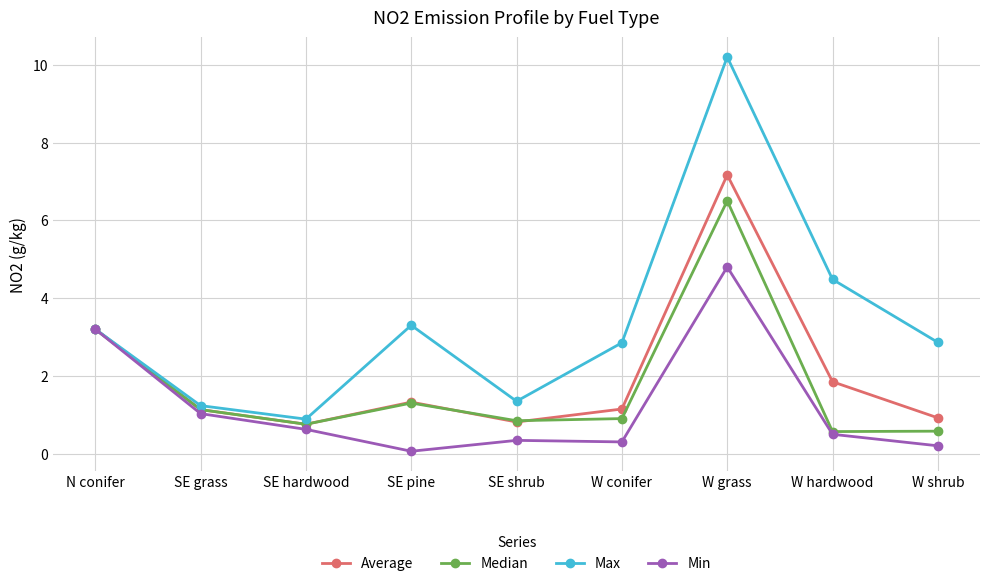

What is the difference between the Min values at SE hardwood and N conifer?

2.6